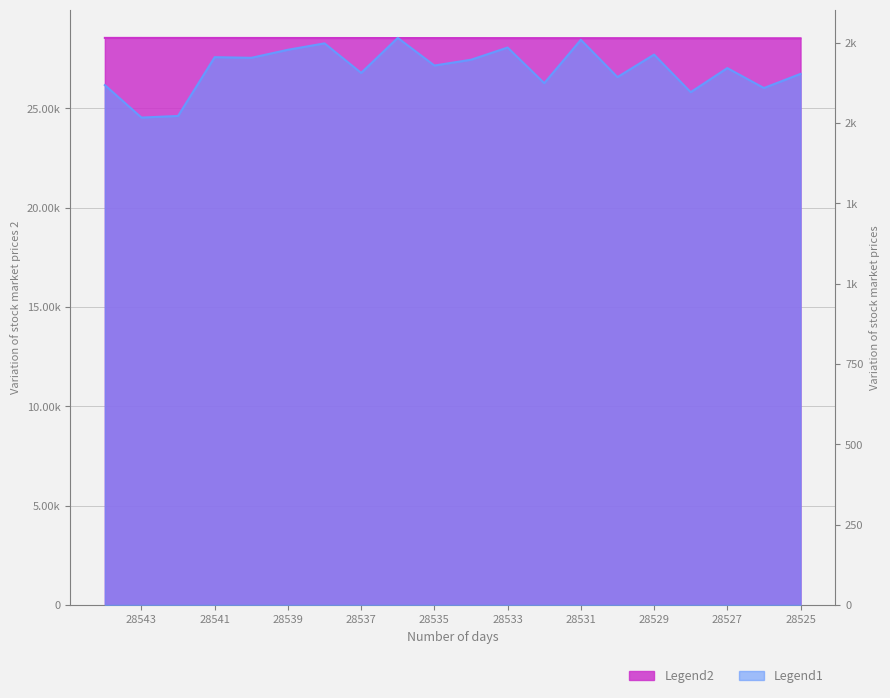

True or false: Legend1 and Legend2 cross at least once.

False